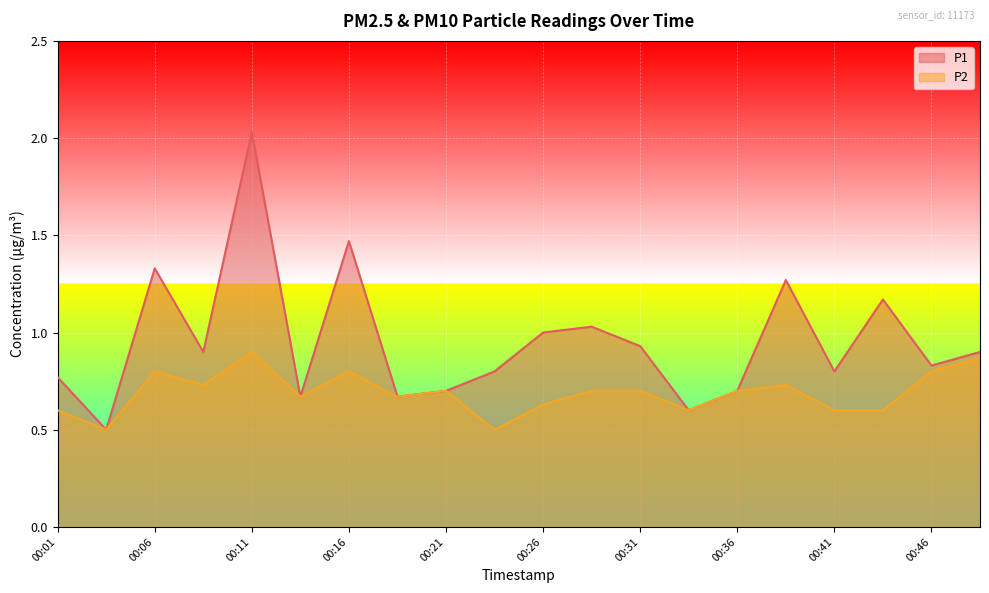

True or false: P1 and P2 cross at least once.

False